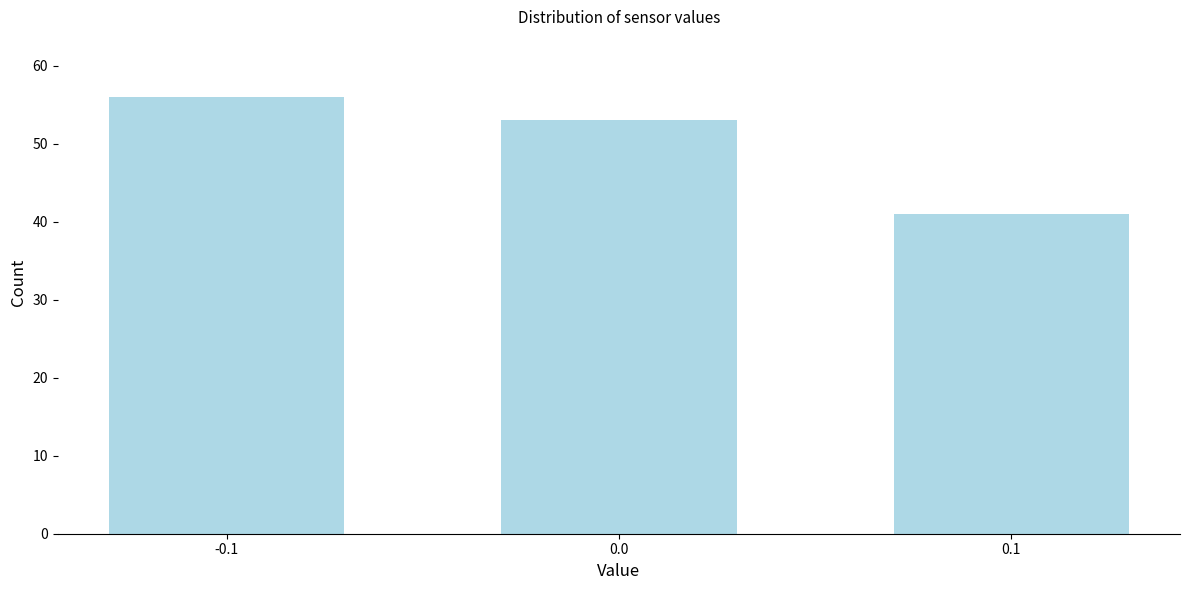

Reading left to right, transcribe all the data shown in this chart.

-0.1=56	0.0=53	0.1=41